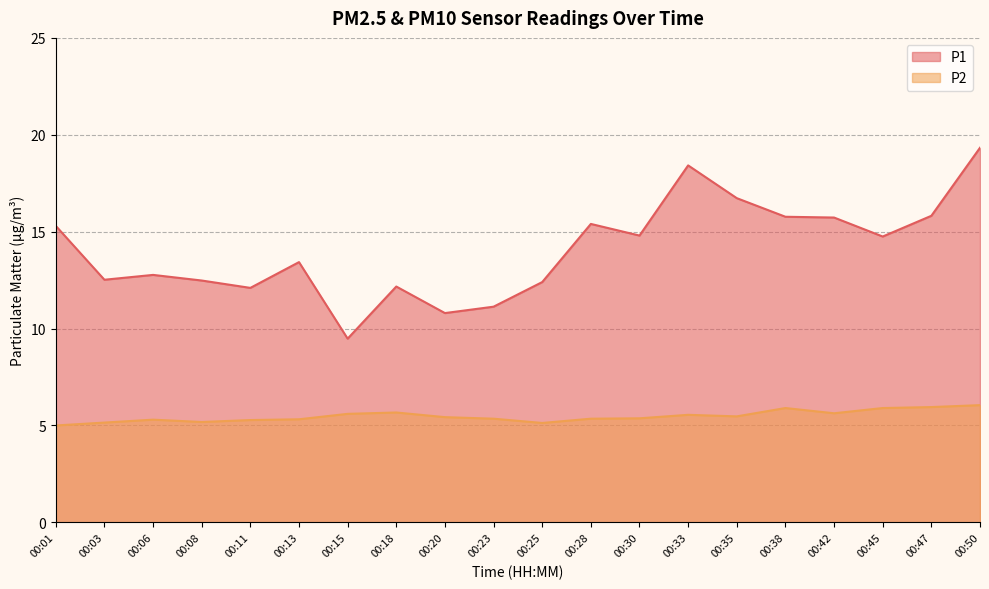

Does the chart display data point markers on the line(s)?

No